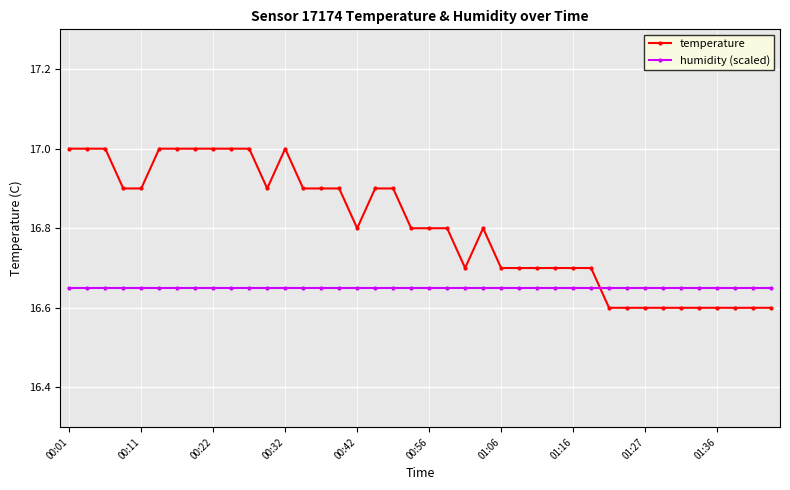

True or false: temperature has more than 1 interior local peaks.

True